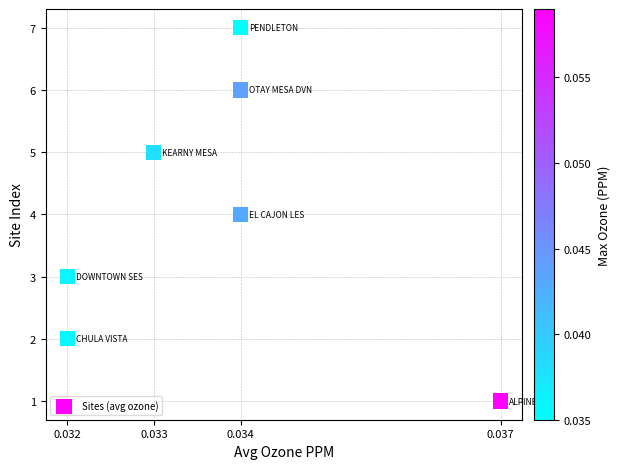

What is the range of Y values (max minus min)?

6